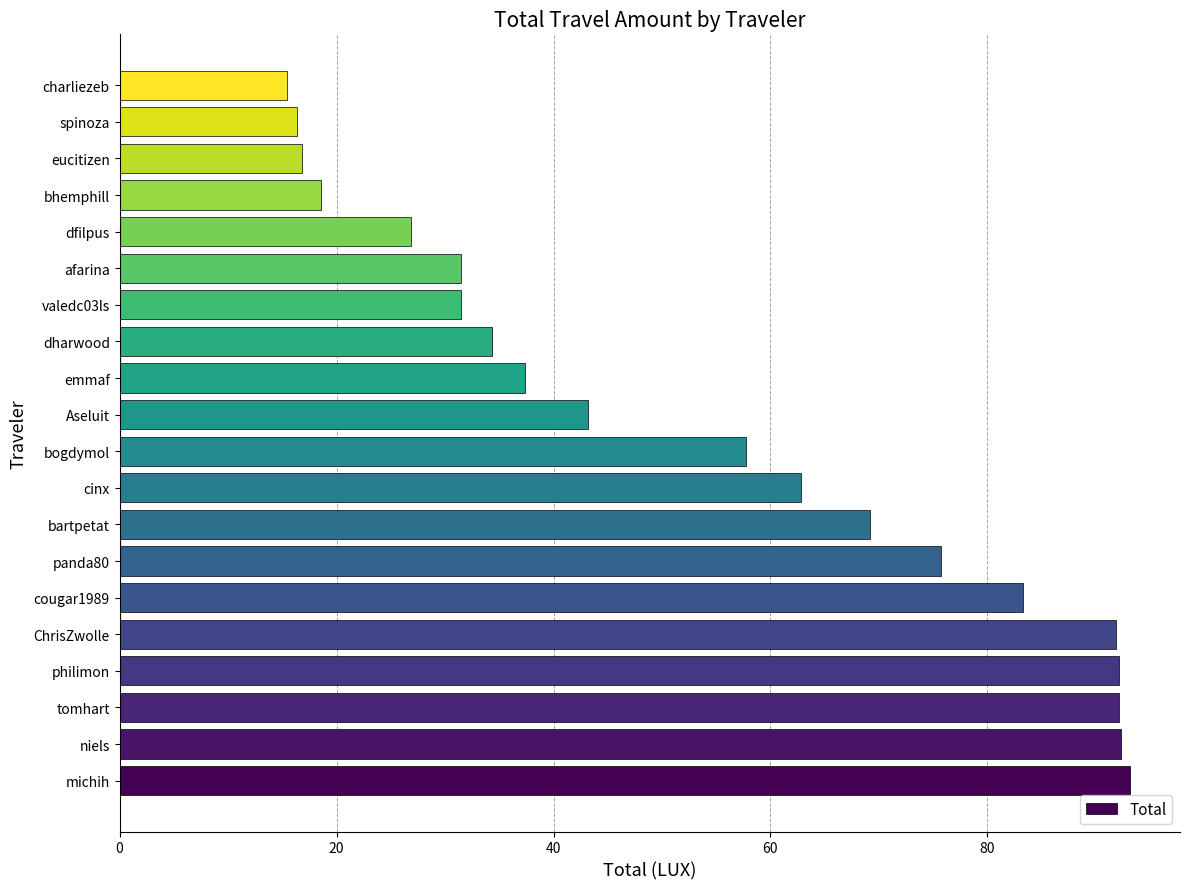

What is the sum of all values?

1082.0